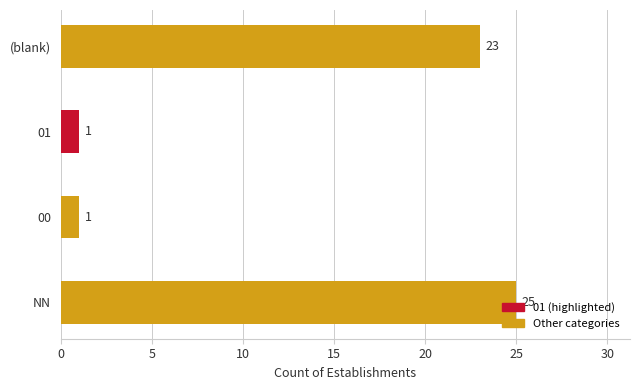

Which has a higher value, NN or 01?

NN